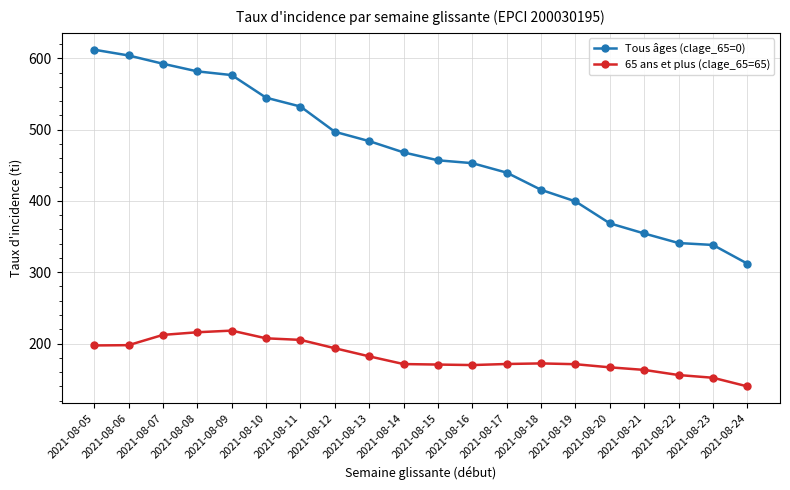

What is the difference between the 65 ans et plus (clage_65=65) values at 2021-08-06 and 2021-08-10?

9.6